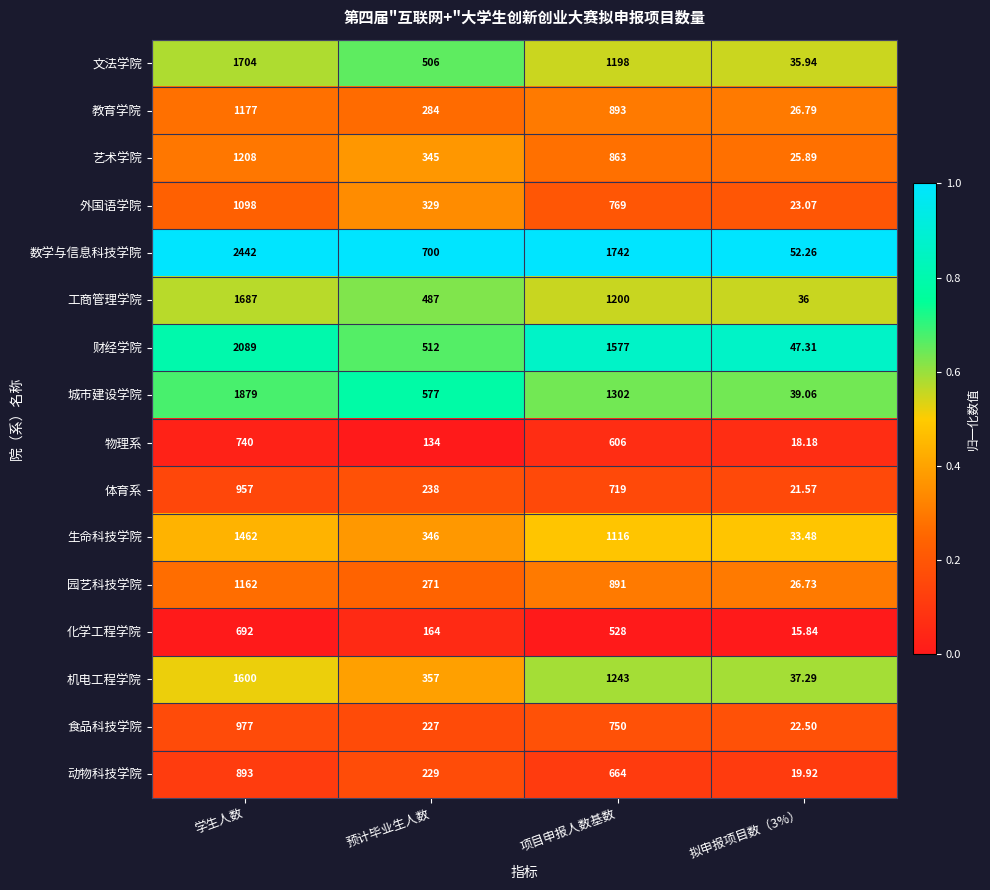

At which category is the sum across all series the highest?

学生人数